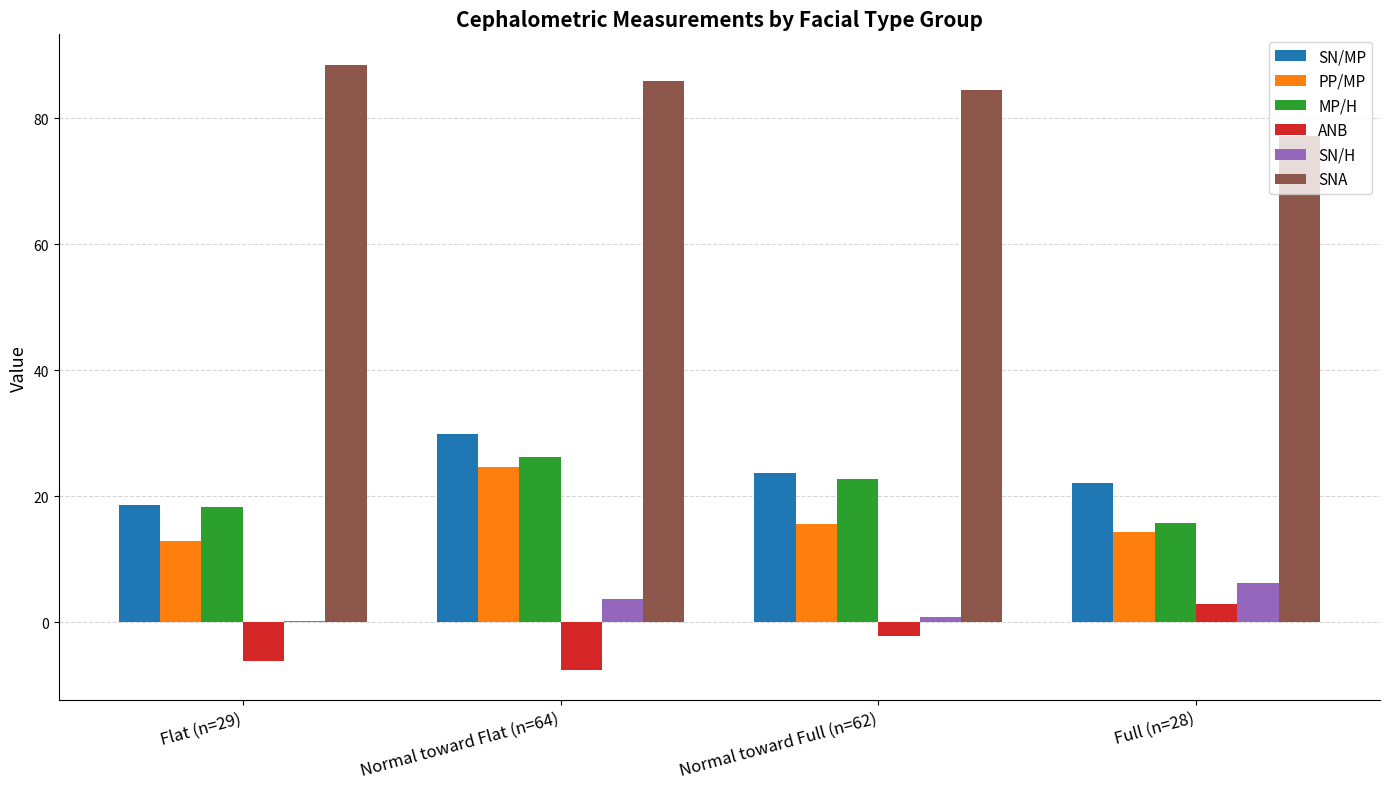

Is it true that SNA equals 85.9 at Normal toward Flat (n=64)?

True